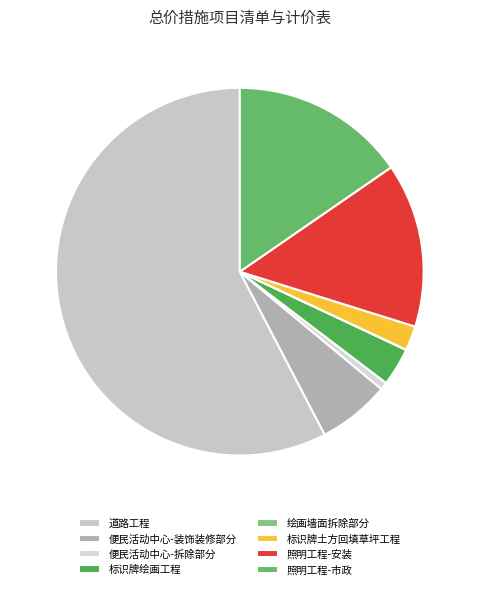

Is it true that 标识牌土方回填草坪工程 is 2% of the pie?

True